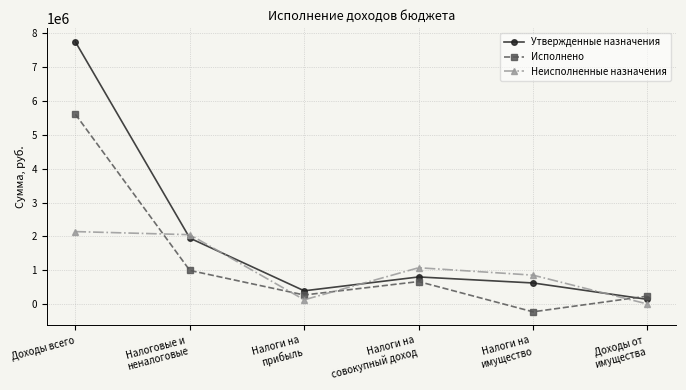

Where do Неисполненные назначения and Исполнено first cross each other?

Доходы всего and Налоговые и
неналоговые